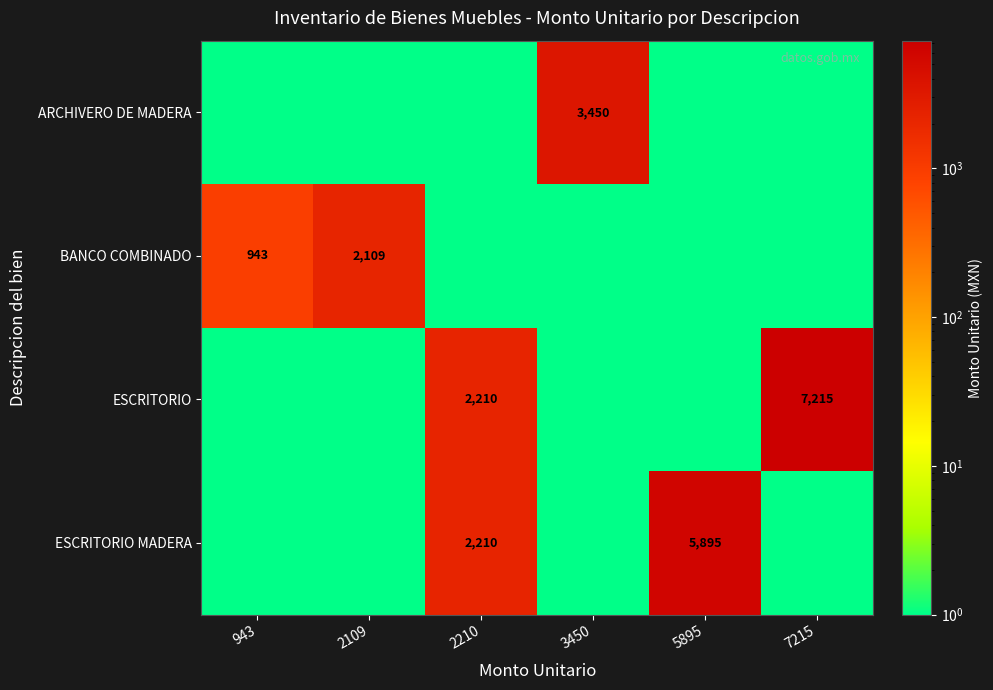

The value of ESCRITORIO at 7215 is 7215. True or false?

True